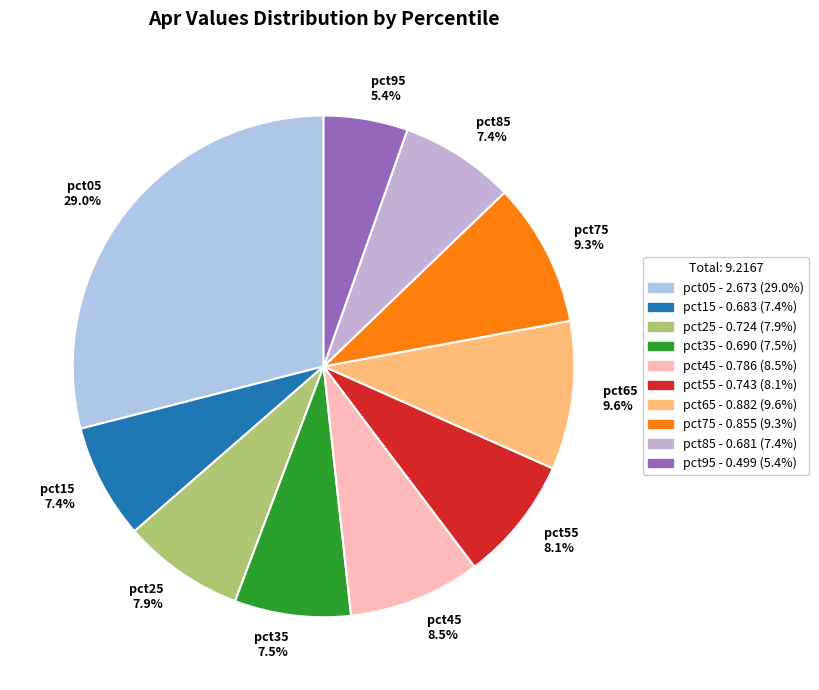

To the nearest percent, what is the difference between the pct75 and pct15 slice percentages?

2%